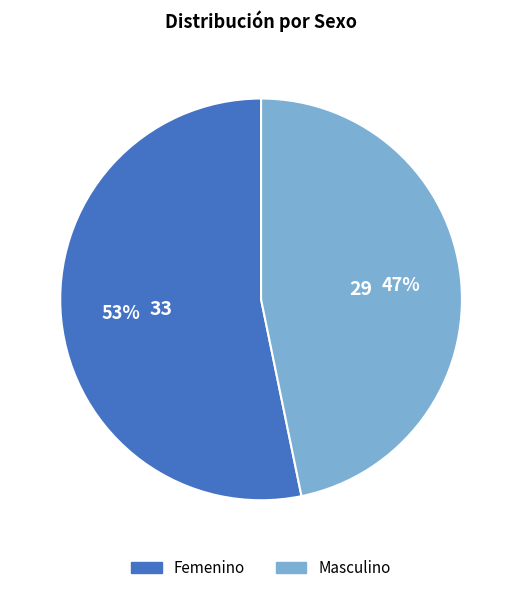

Do Femenino and Masculino together represent more than half of the pie?

Yes